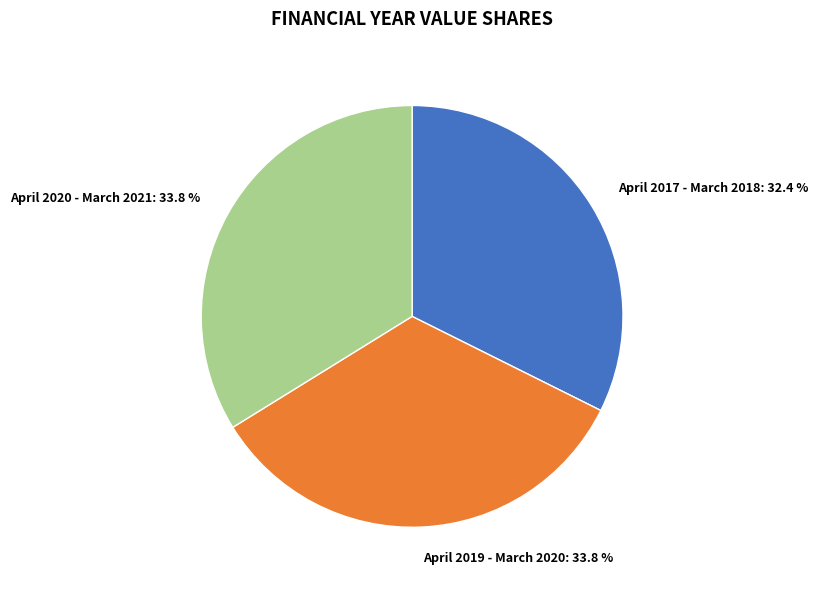

Approximately how many times larger is the value at April 2020 - March 2021 compared to April 2017 - March 2018?

1.0